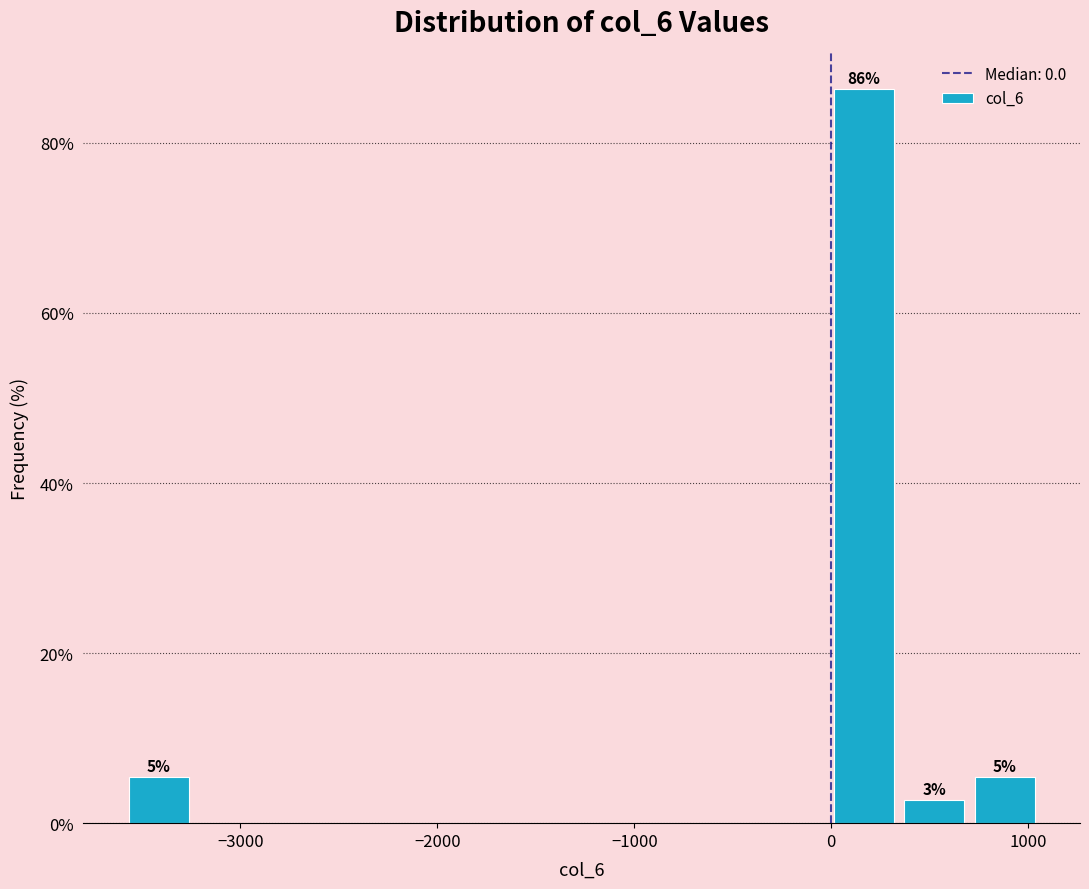

Around what value on the x-axis is the tallest bar? Give the approximate position of its centre, as read against the axis.

200